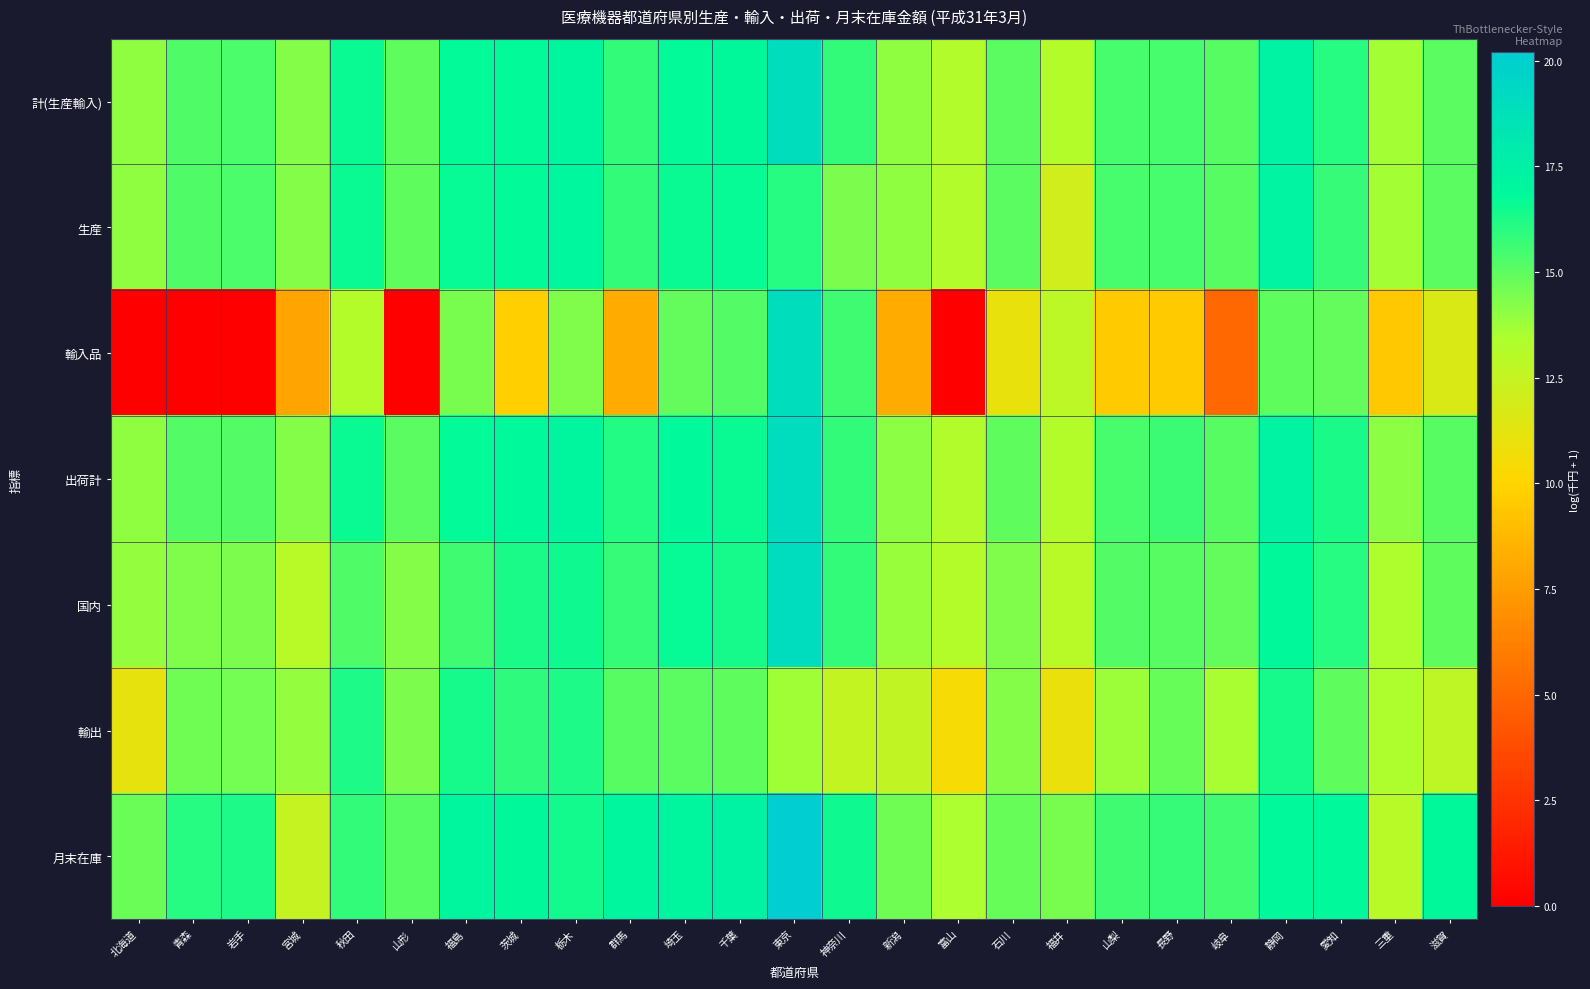

Which label corresponds to the smallest value in the chart?

北海道